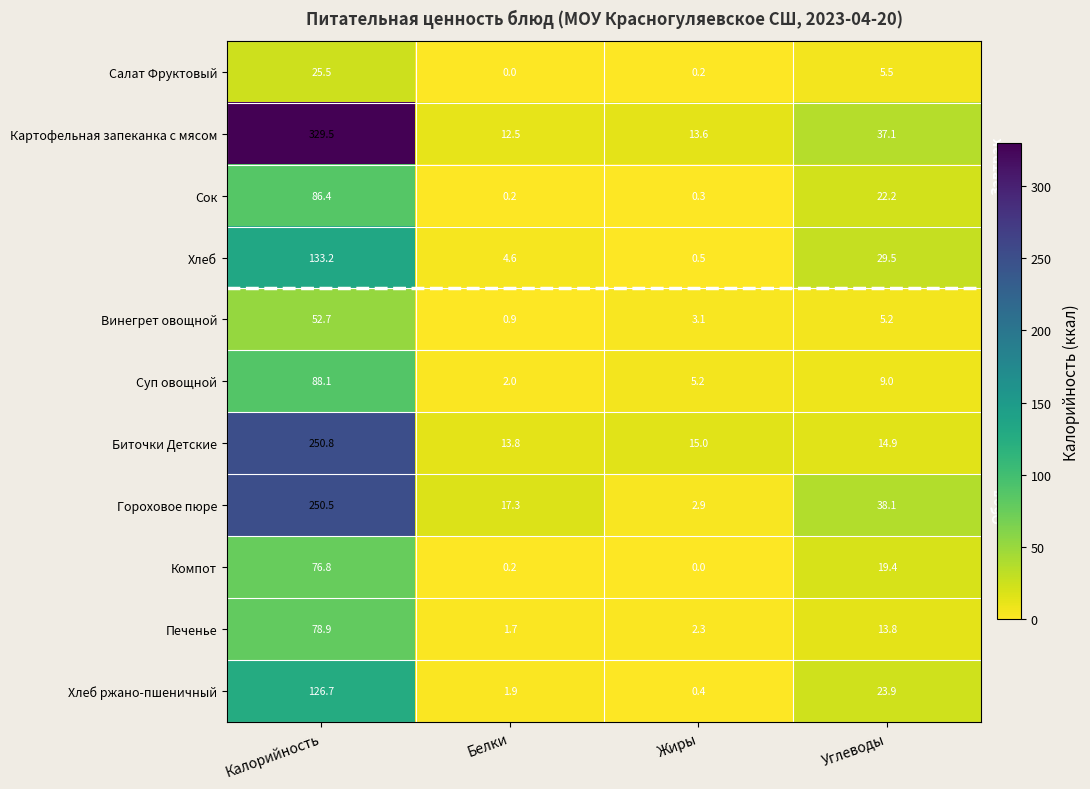

What is the greatest value displayed?

329.5